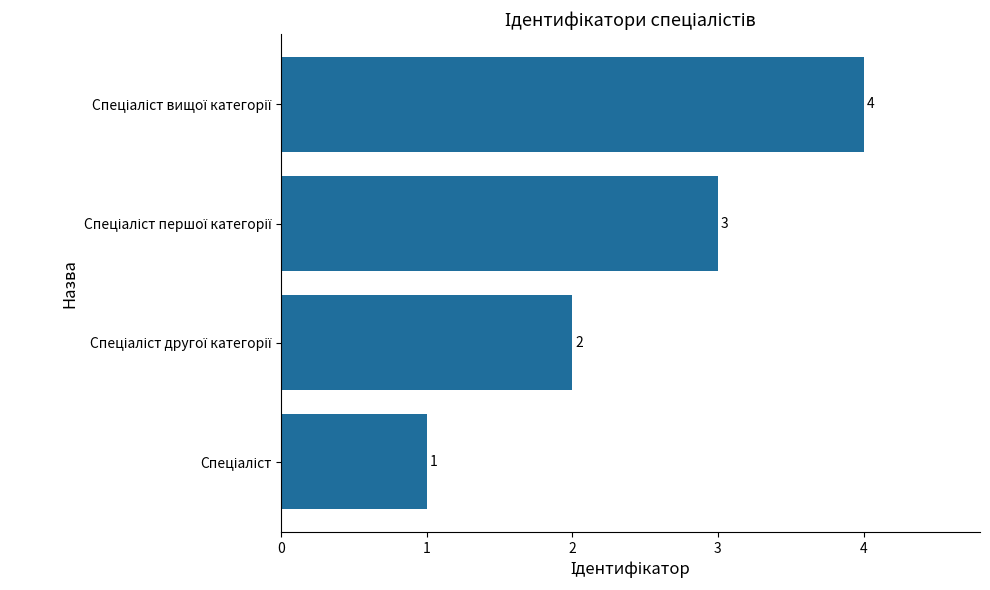

What is the sum of all values?

10